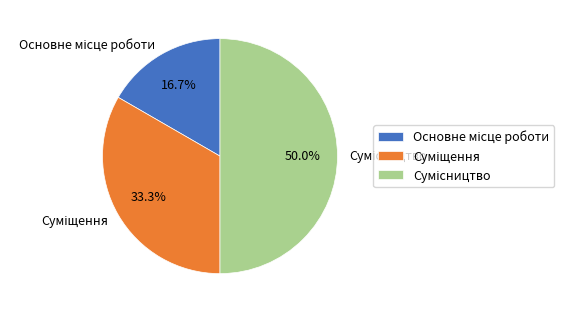

Count the number of slices in the pie.

3